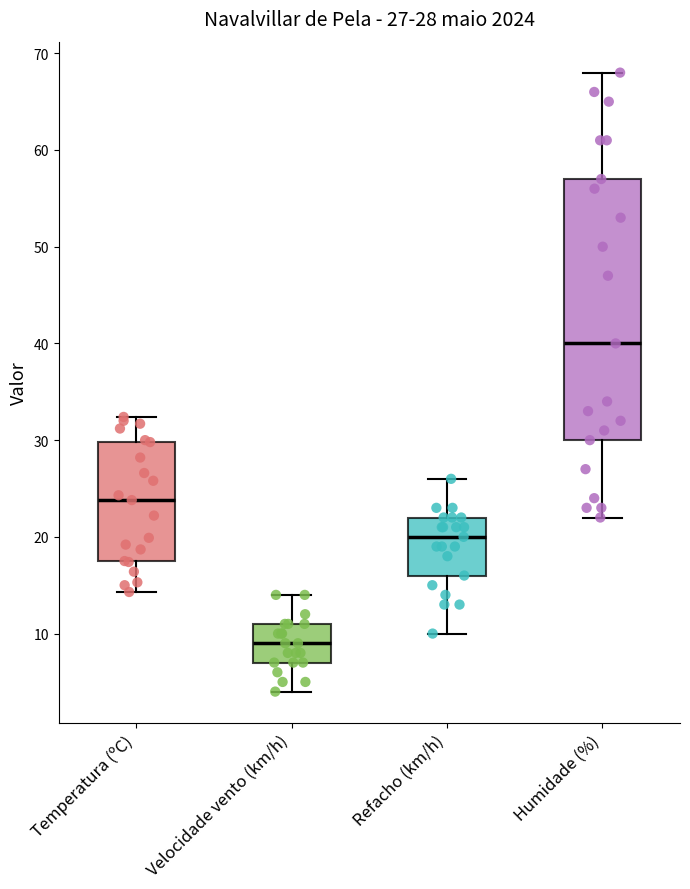

Comparing the boxes themselves (not the whiskers), which one is the tallest?

Humidade (%)